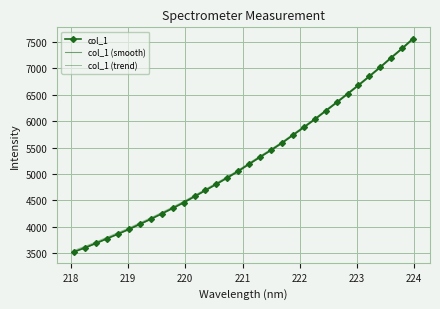

How many data points does each series have?

32